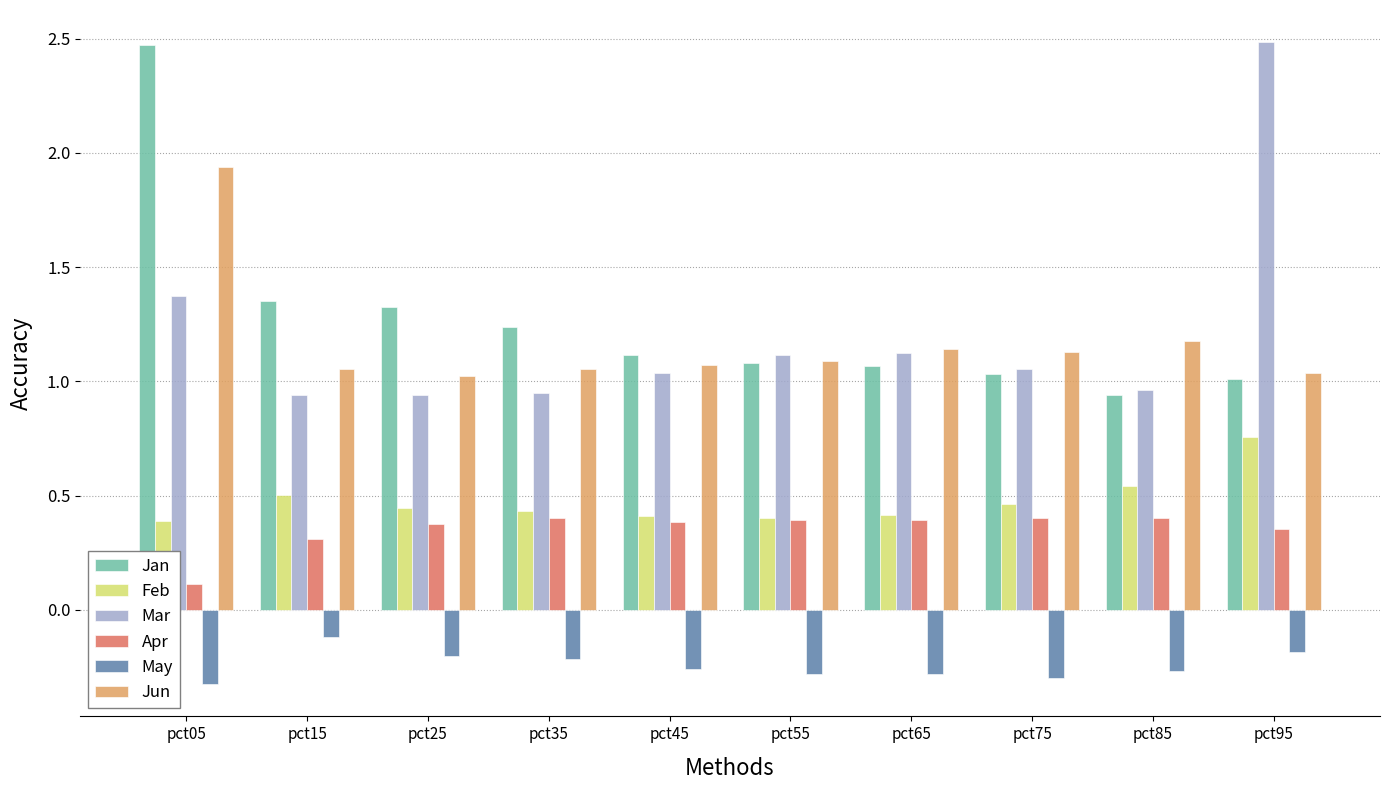

Is it true that Apr equals 0.2 at pct85?

False